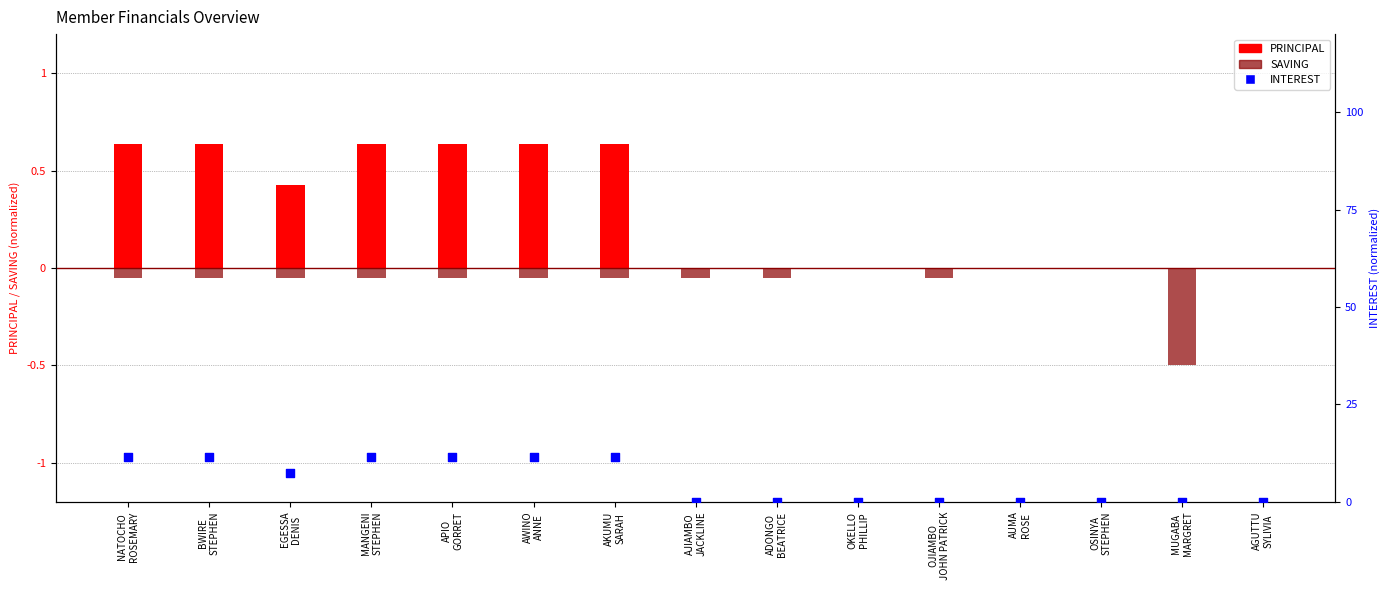

At which category is the sum across all series the highest?

NATOCHO
ROSEMARY